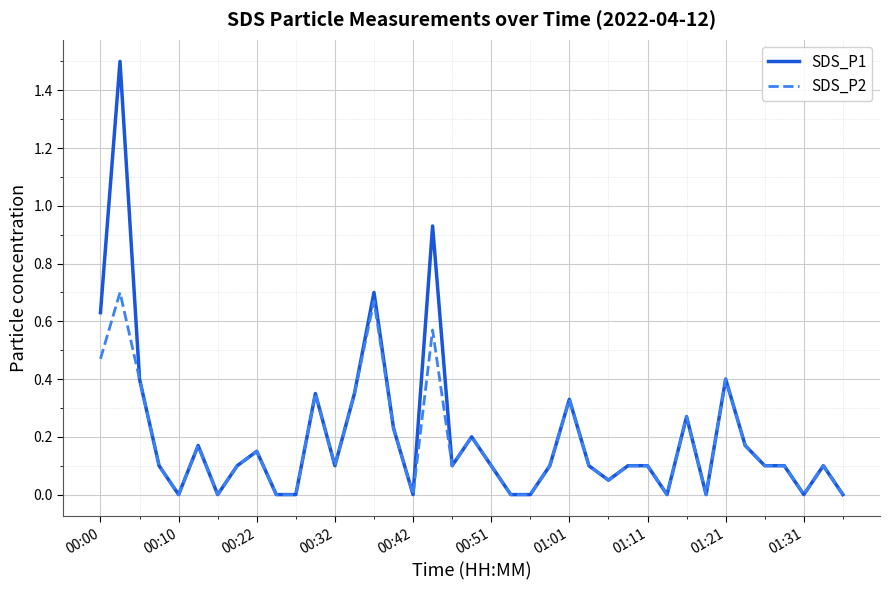

Which series has the largest range (max minus min)?

SDS_P1